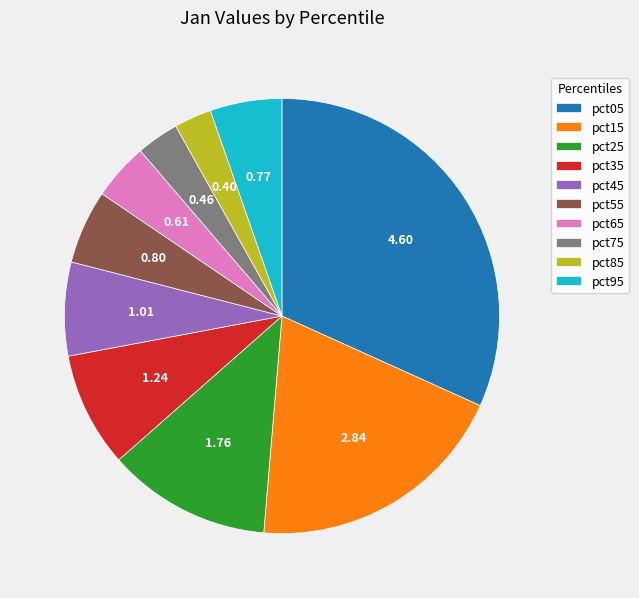

True or false: pct95 accounts for 1% of the total.

False